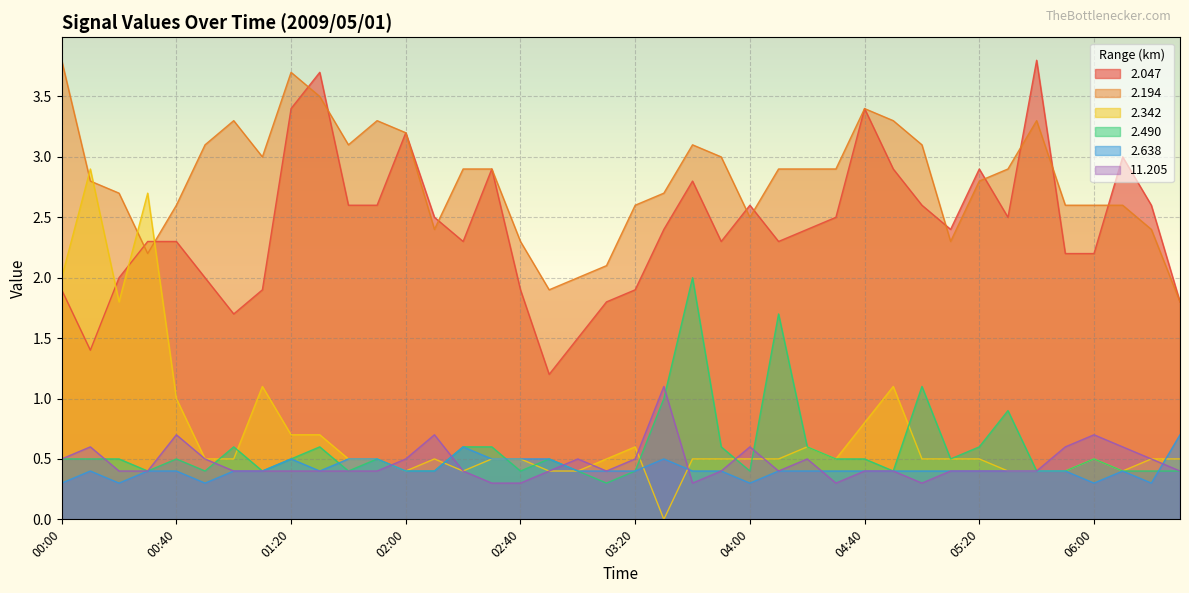

At which label does 2.490 reach its peak?

03:40